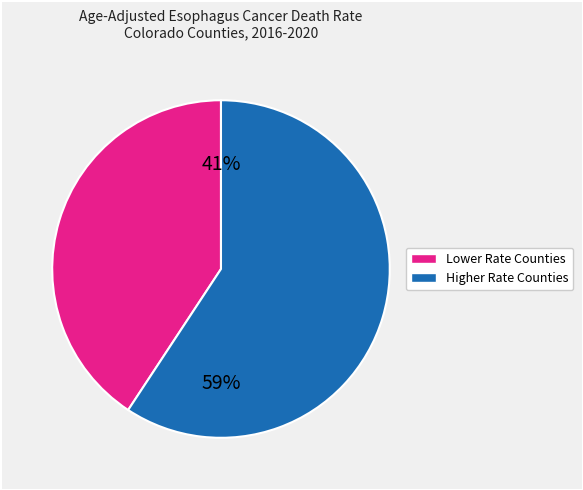

Is there a majority slice in this chart?

Yes